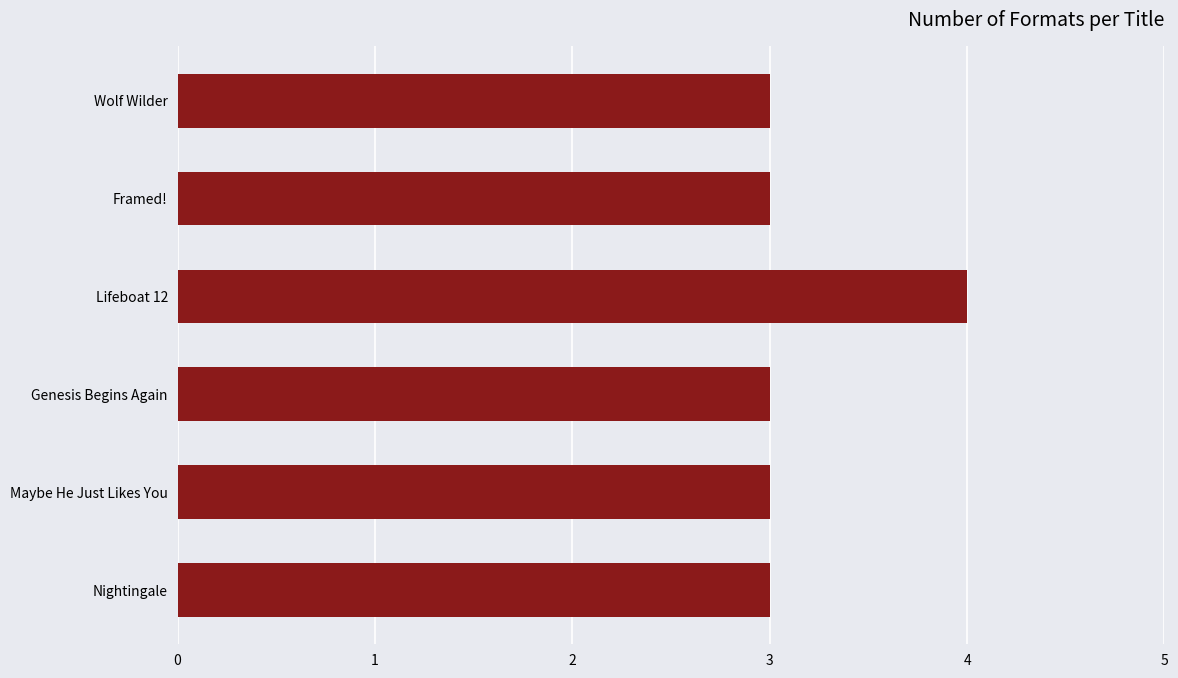

What is the sum of all values?

19